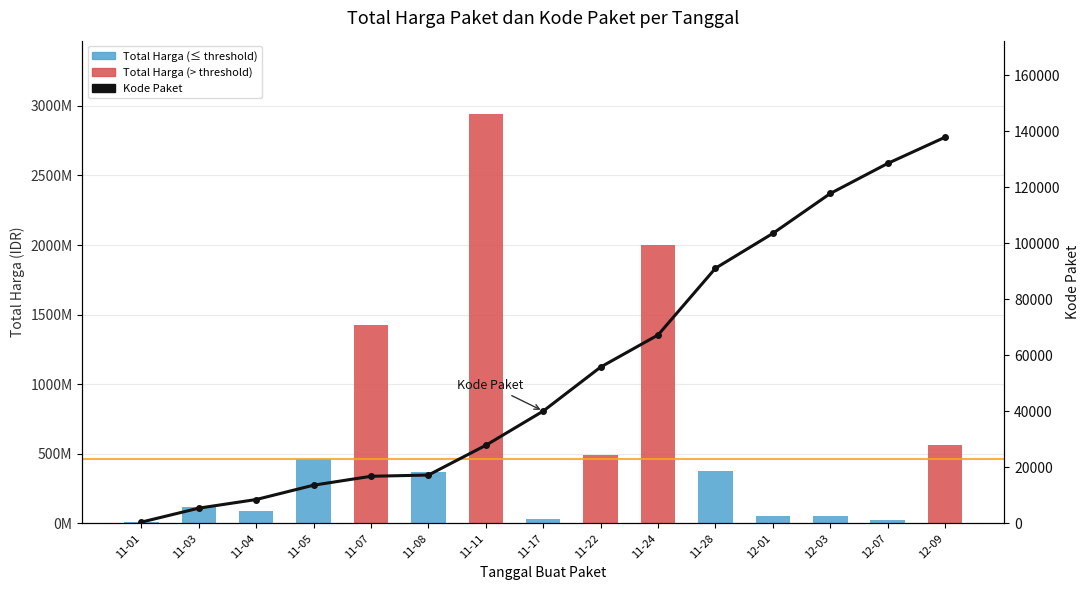

Which series changed the most between 11-17 and 12-01?

Total Harga